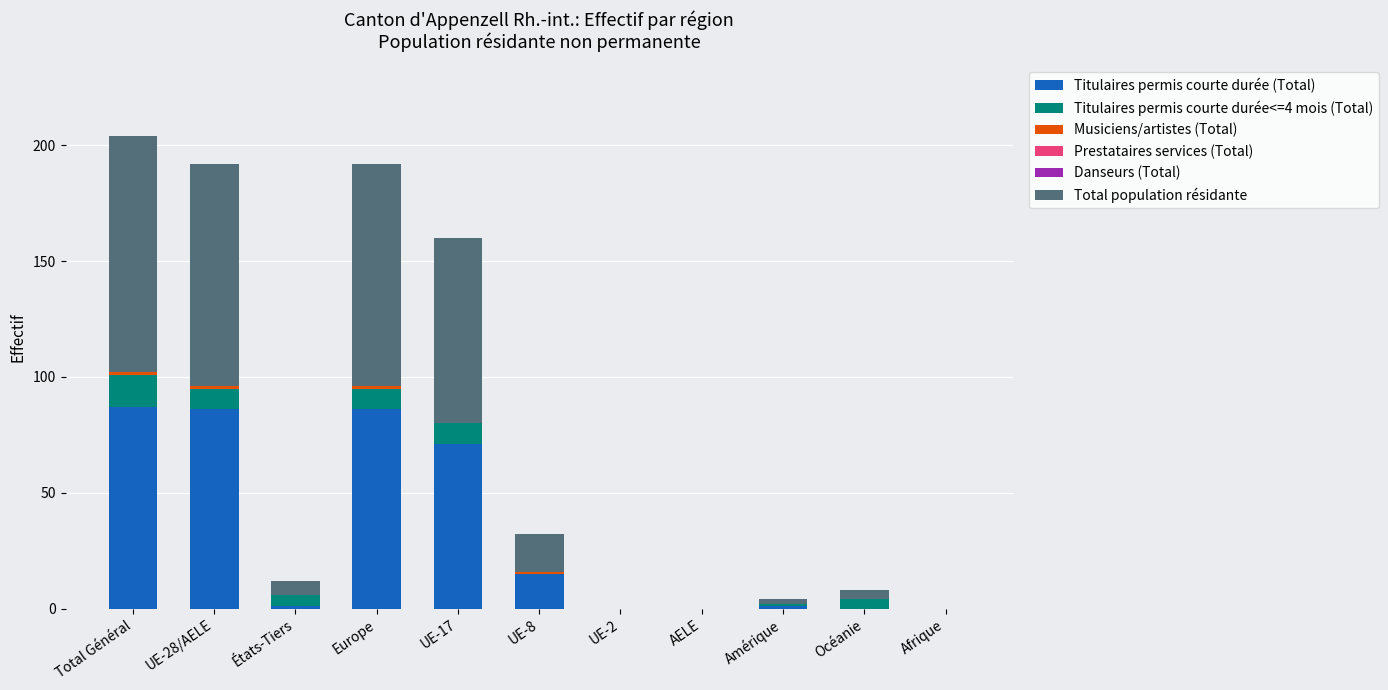

The value of Titulaires permis courte durée (Total) at UE-28/AELE is 86. True or false?

True